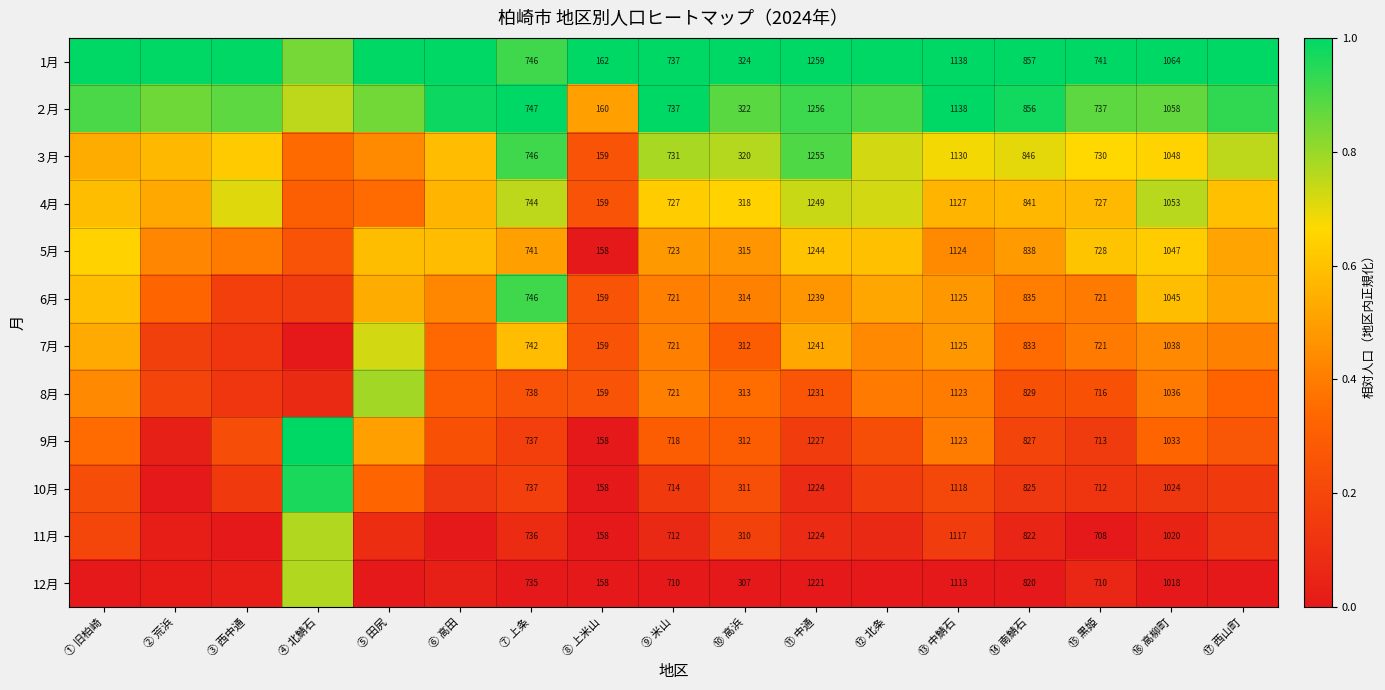

Is the value of 4月 at ⑮ 黒姫 greater than the value of 12月 at ⑯ 高柳町?

No